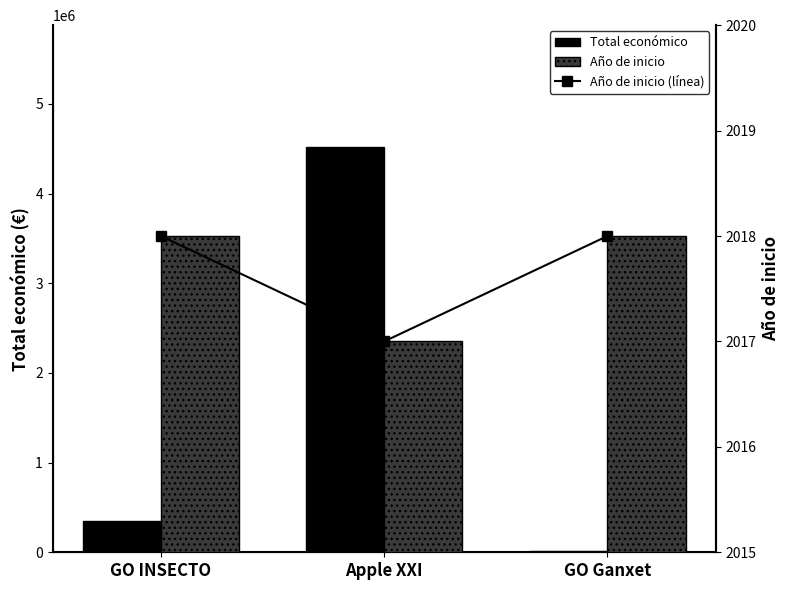

True or false: Año de inicio has a value of 2018 at GO INSECTO.

True